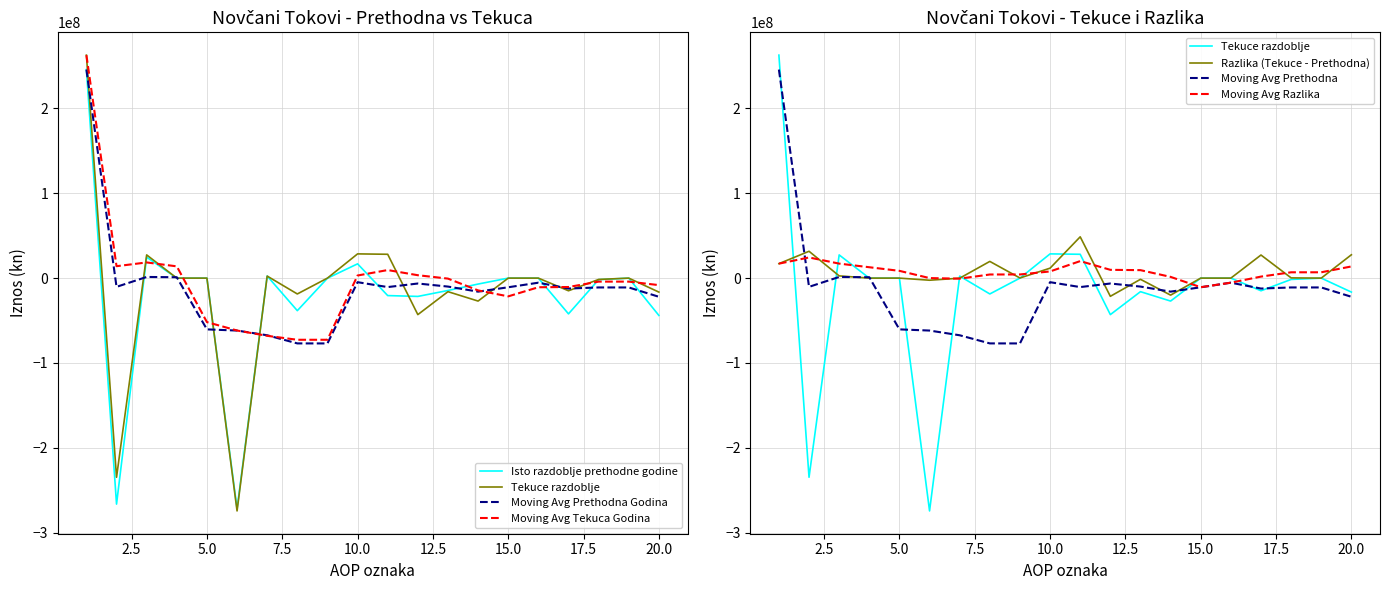

At which label does Tekuce razdoblje reach its minimum?

6